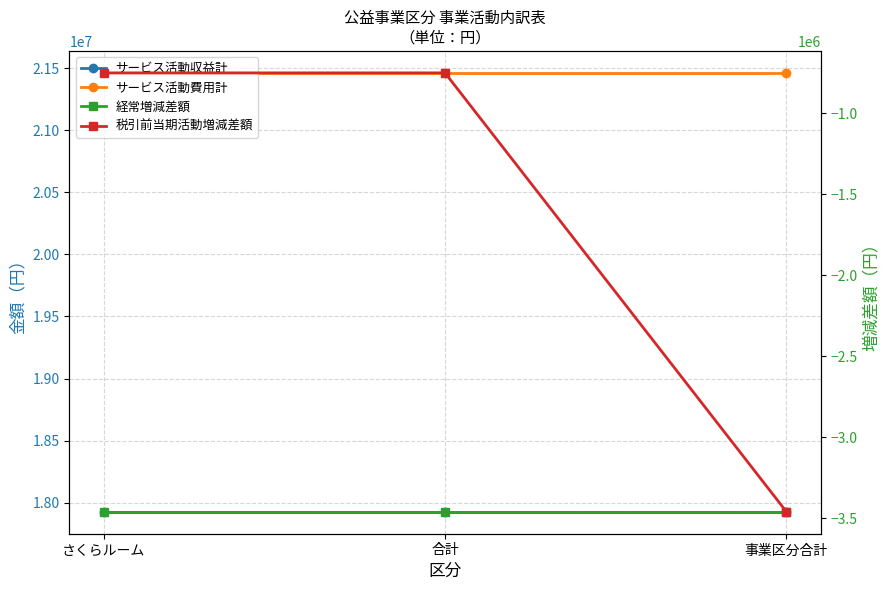

Which series has the largest total across all categories?

サービス活動費用計